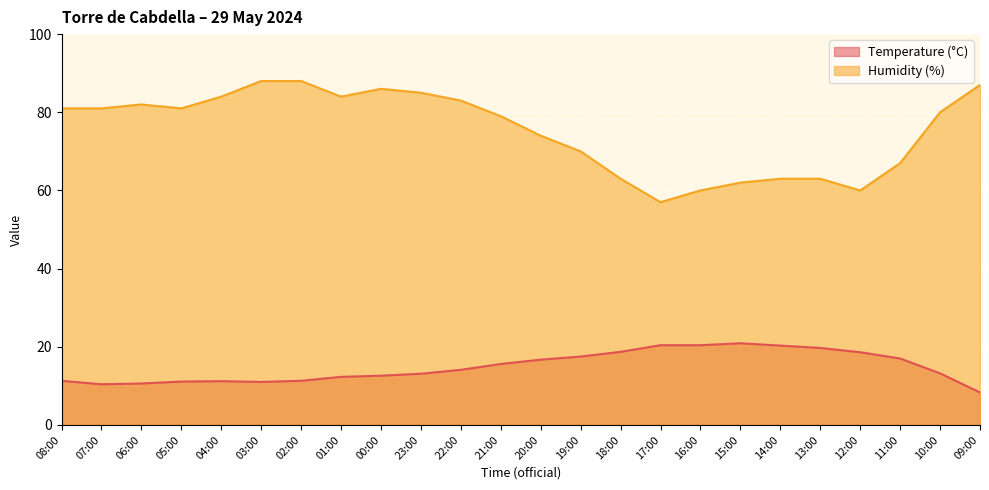

Which series has the largest range (max minus min)?

Humidity (%)